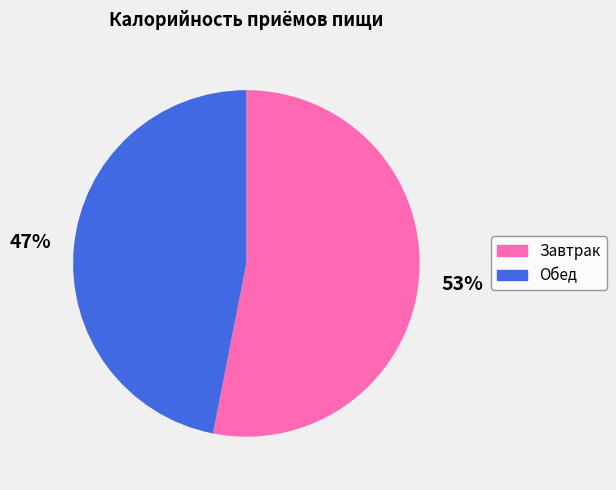

To the nearest percent, what is the difference between the Завтрак and Обед slice percentages?

6%